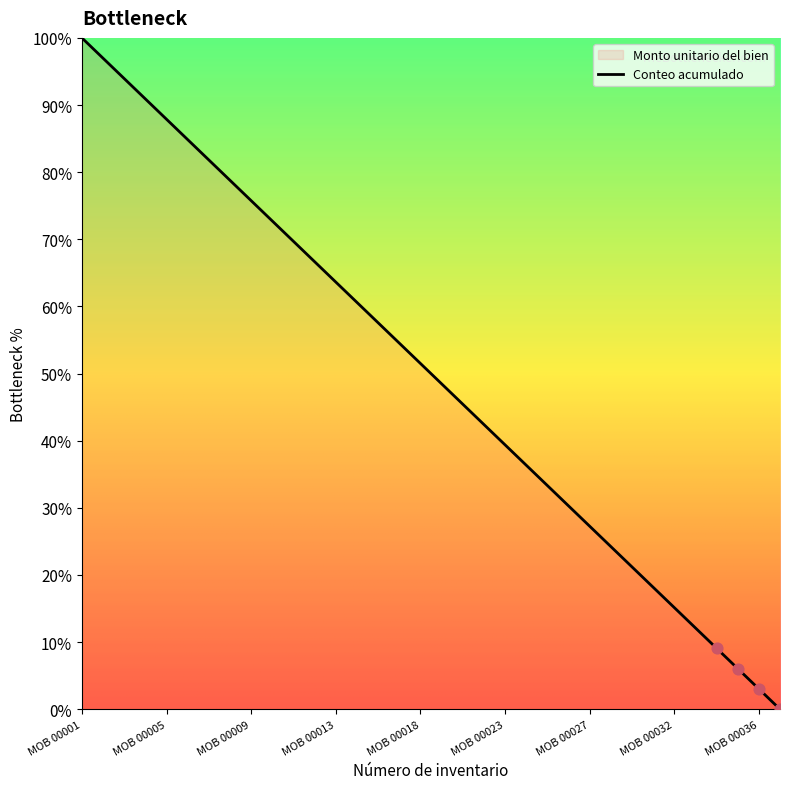

What is the change in value from MOB 00008 to MOB 00017?

-24.2